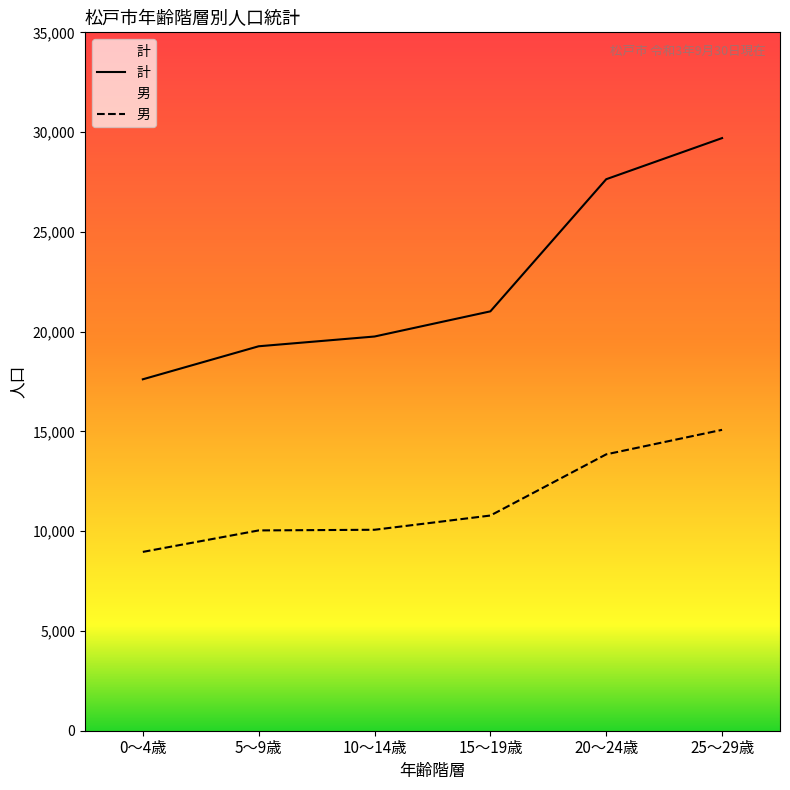

True or false: 計 and 男 intersect in this chart.

False